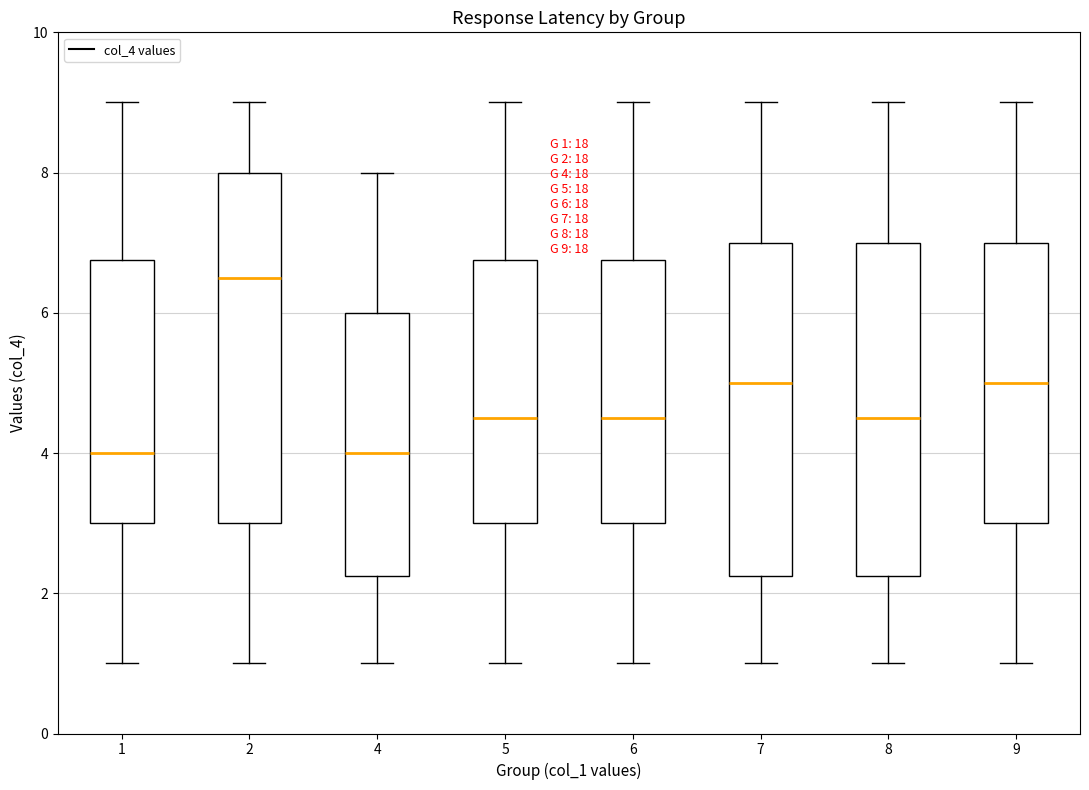

Which box is the tallest, from its lower edge to its upper edge?

2